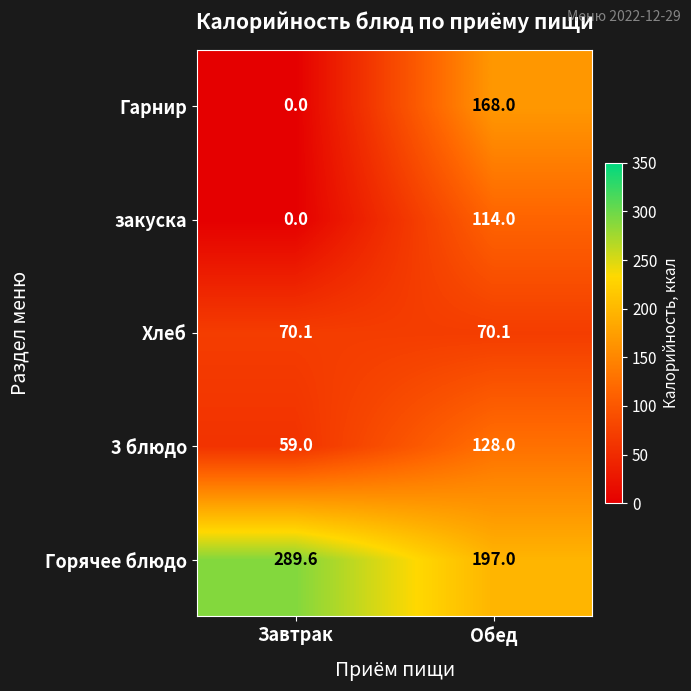

Reading left to right, list all the values displayed in this chart.

Гарнир: Завтрак=0.0	Обед=168.0
закуска: Завтрак=0.0	Обед=114.0
Хлеб: Завтрак=70.1	Обед=70.1
3 блюдо: Завтрак=59.0	Обед=128.0
Горячее блюдо: Завтрак=289.6	Обед=197.0